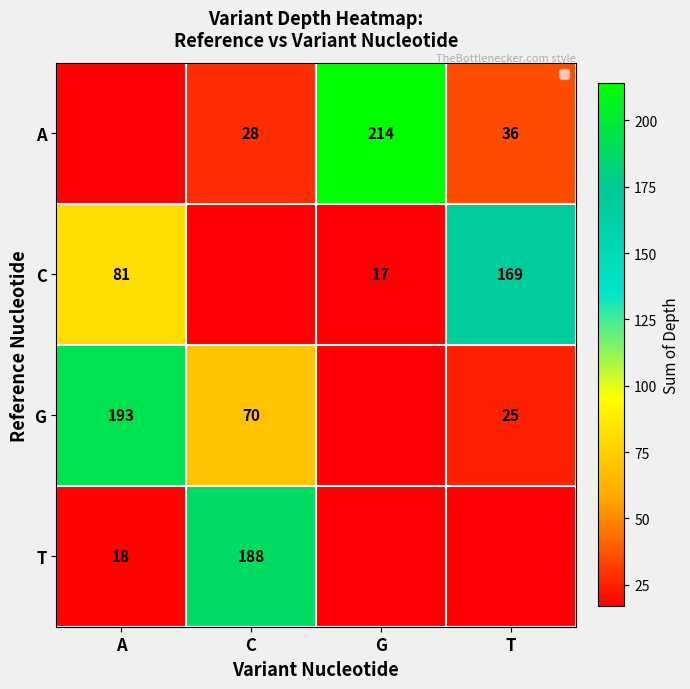

The value of G at T is 35. True or false?

False